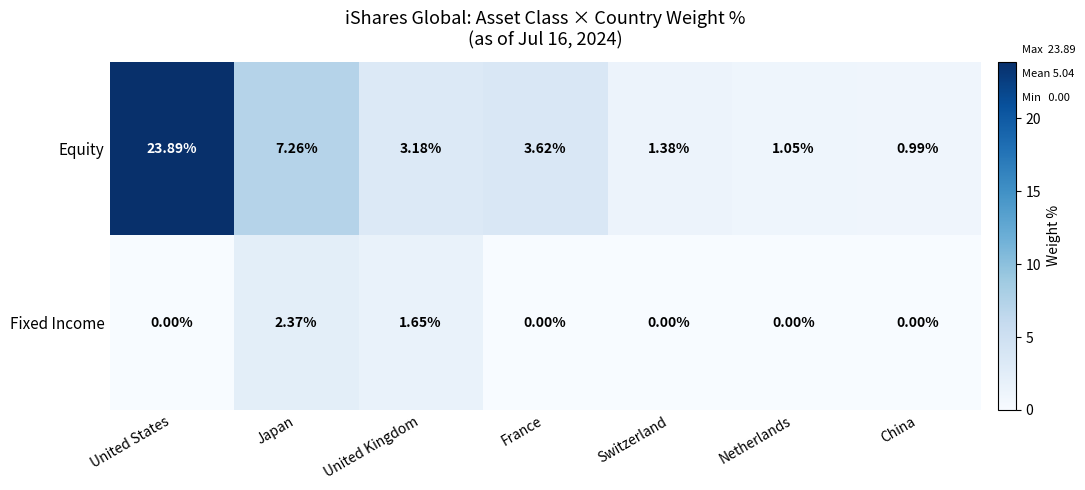

Which series has the largest range (max minus min)?

Equity